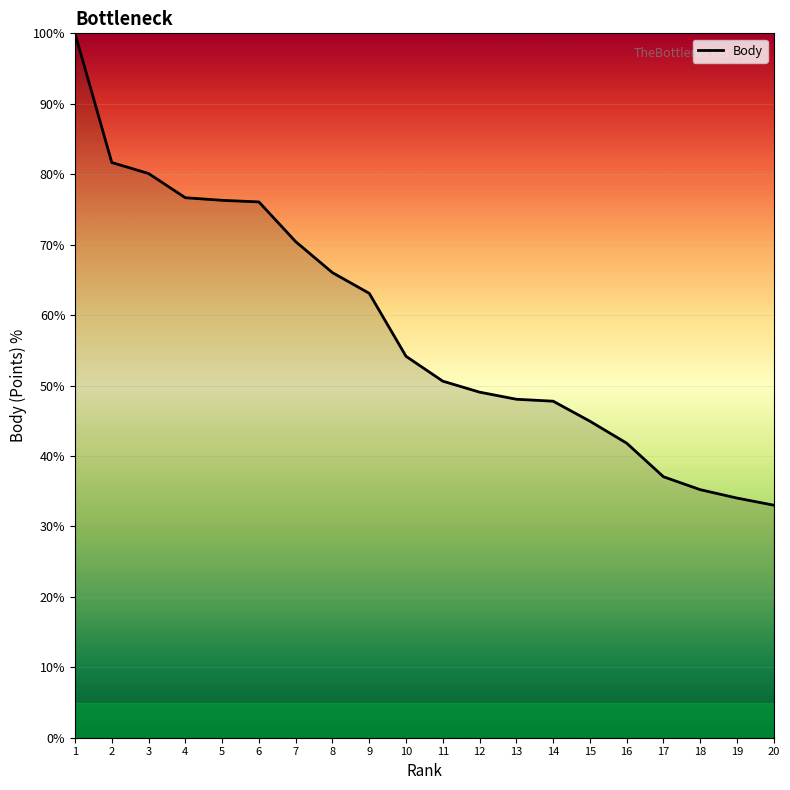

What is the average value?

58.3